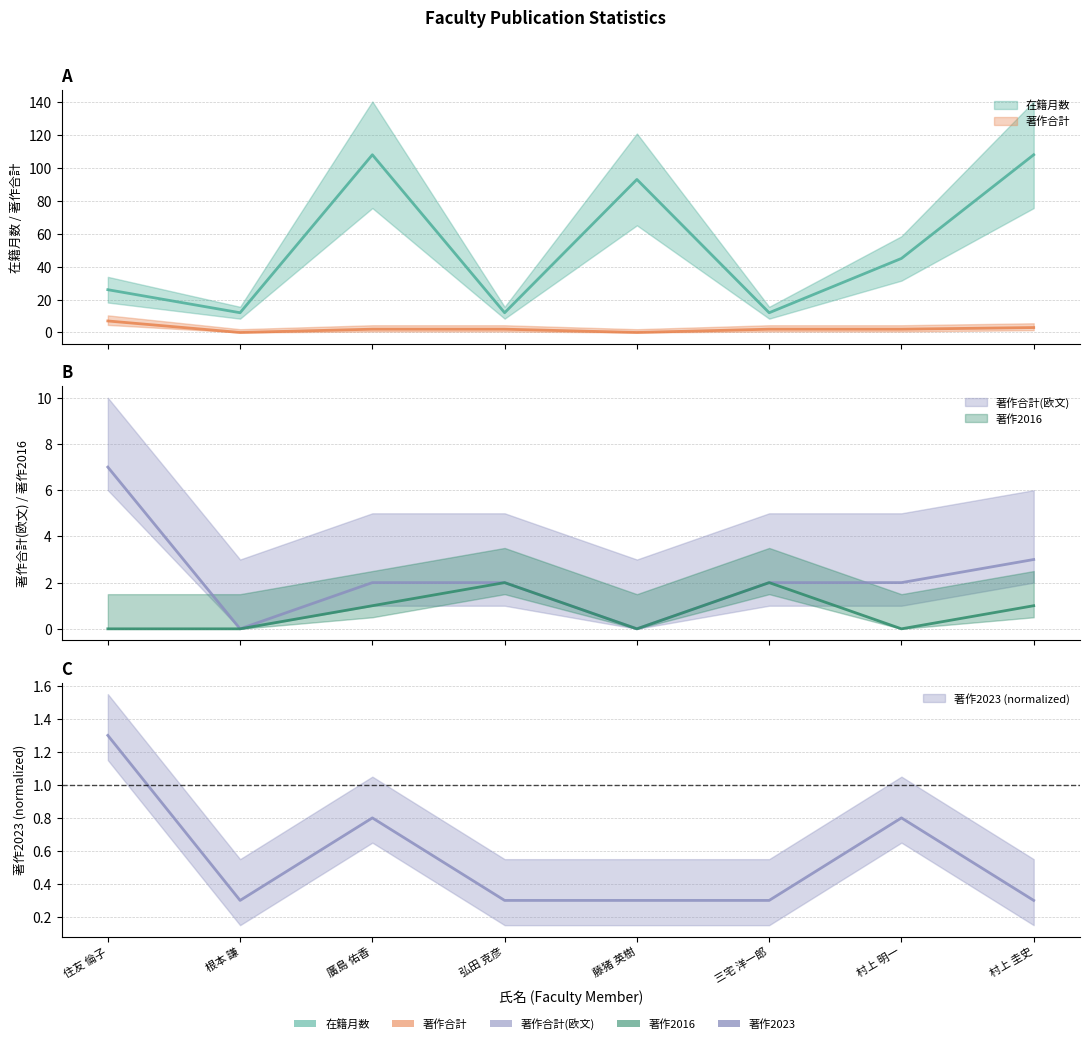

What is the total value across all series at 根本 謙?

12.3